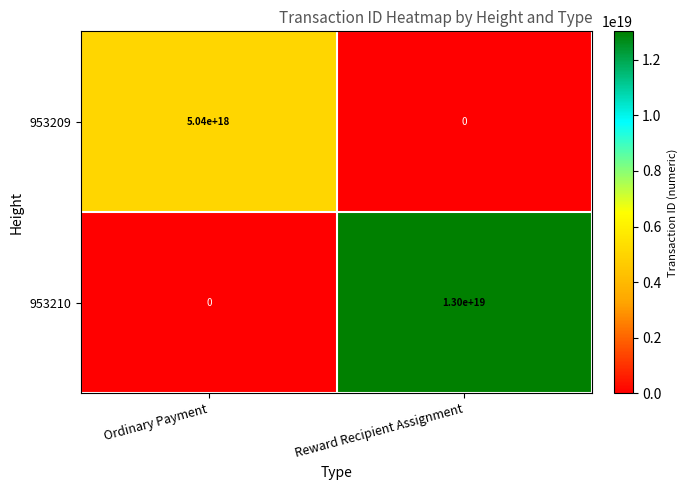

Which series has the largest range (max minus min)?

953210